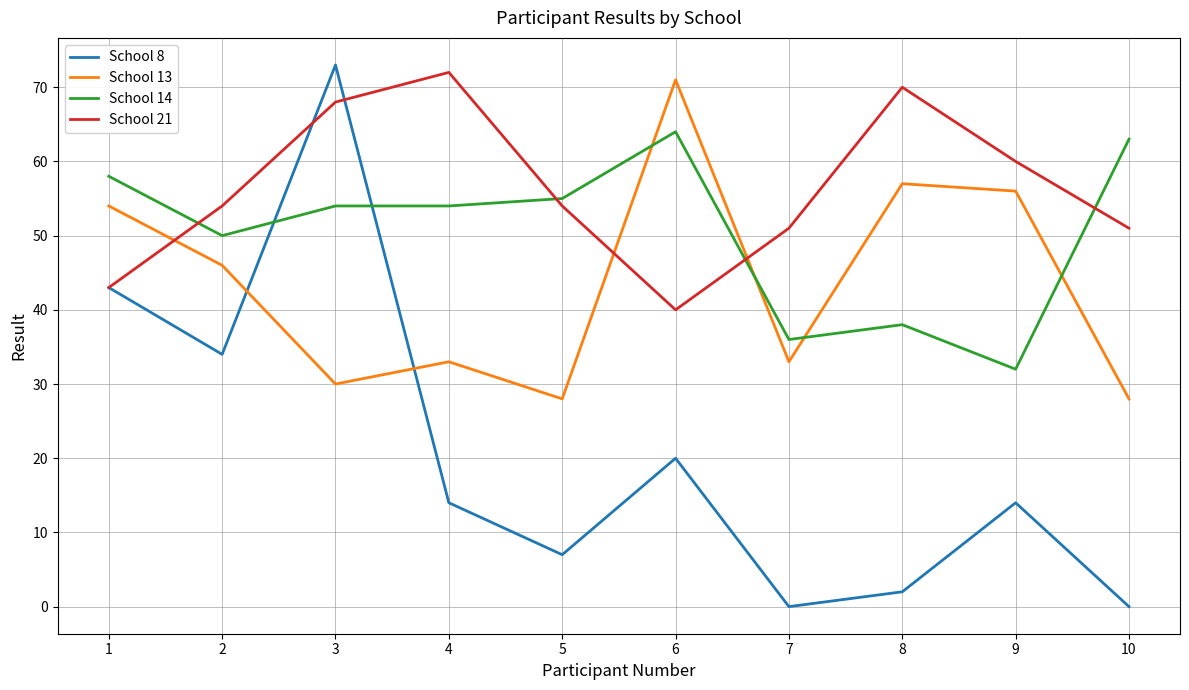

Reading left to right, extract all data points from this chart.

School 8: 43	34	73	14	7	20	0	2	14	0
School 13: 54	46	30	33	28	71	33	57	56	28
School 14: 58	50	54	54	55	64	36	38	32	63
School 21: 43	54	68	72	54	40	51	70	60	51